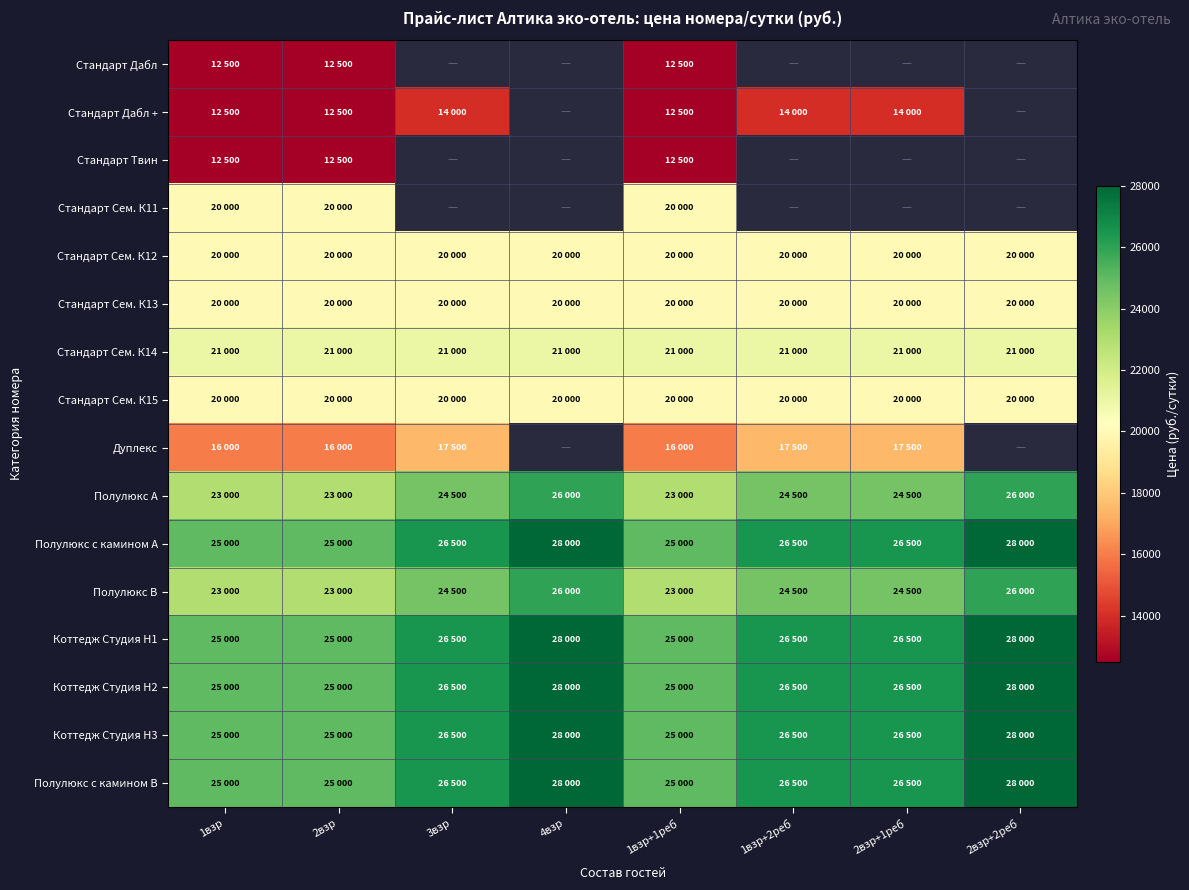

At how many categories does at least one series exceed 22376?

8